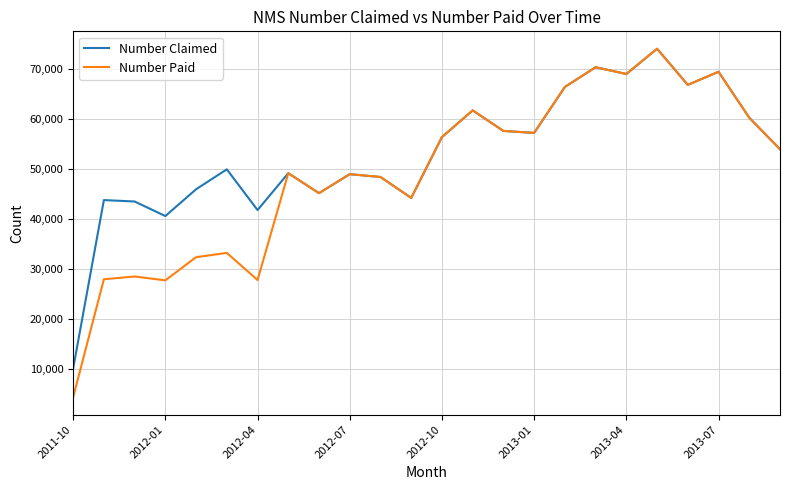

List the series in order of their overall mean, highest first.

Number Claimed, Number Paid